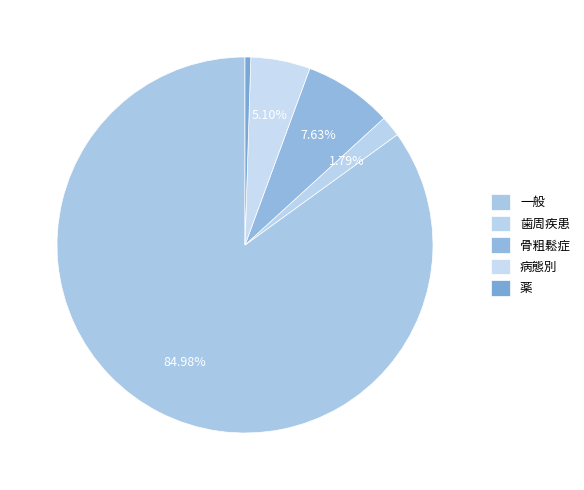

Count the number of slices in the pie.

5